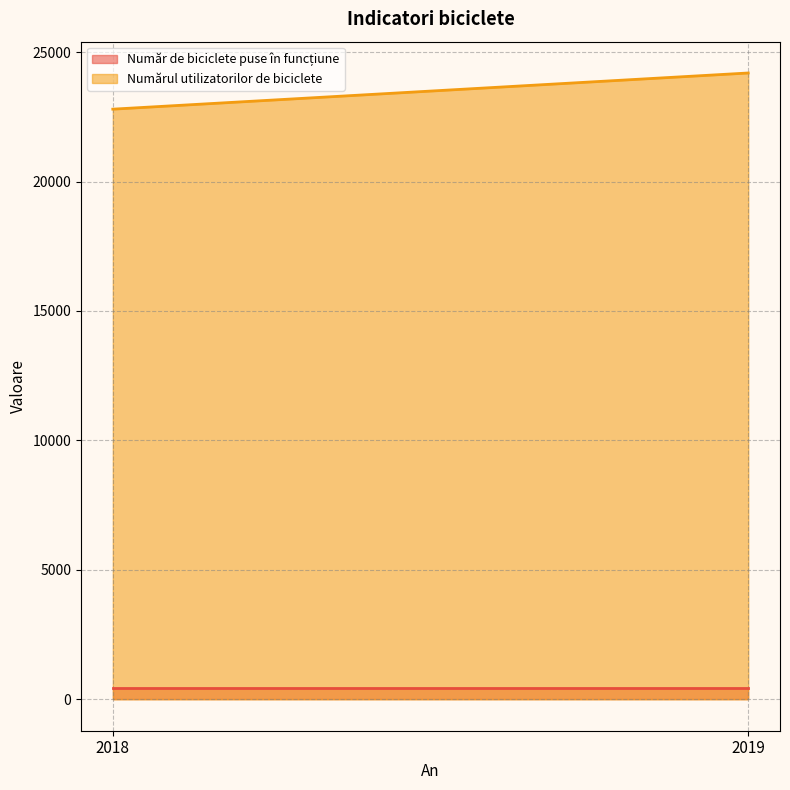

Reading left to right, transcribe all the data shown in this chart.

Număr de biciclete puse în funcțiune: 434	434
Numărul utilizatorilor de biciclete: 22794	24191